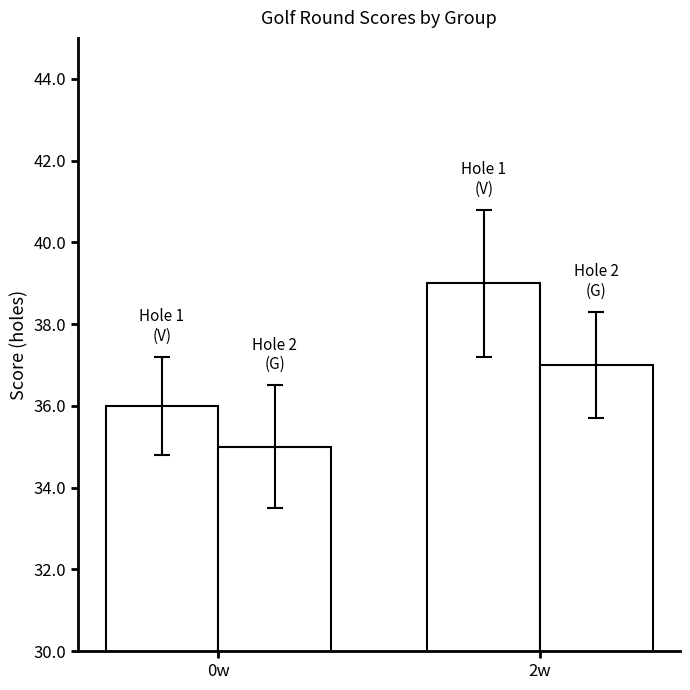

The value of Hole 2 (G) at 2w is 24. True or false?

False